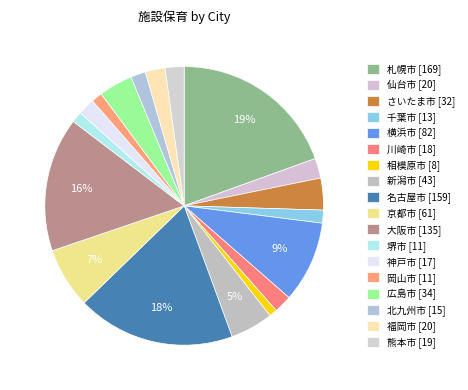

How many slices are in this pie chart?

18